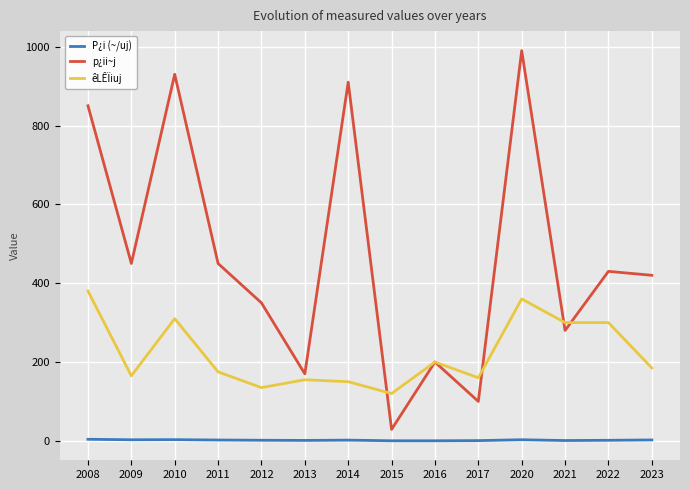

Is it true that êLÊÏiuj equals 292.8 at 2023?

False